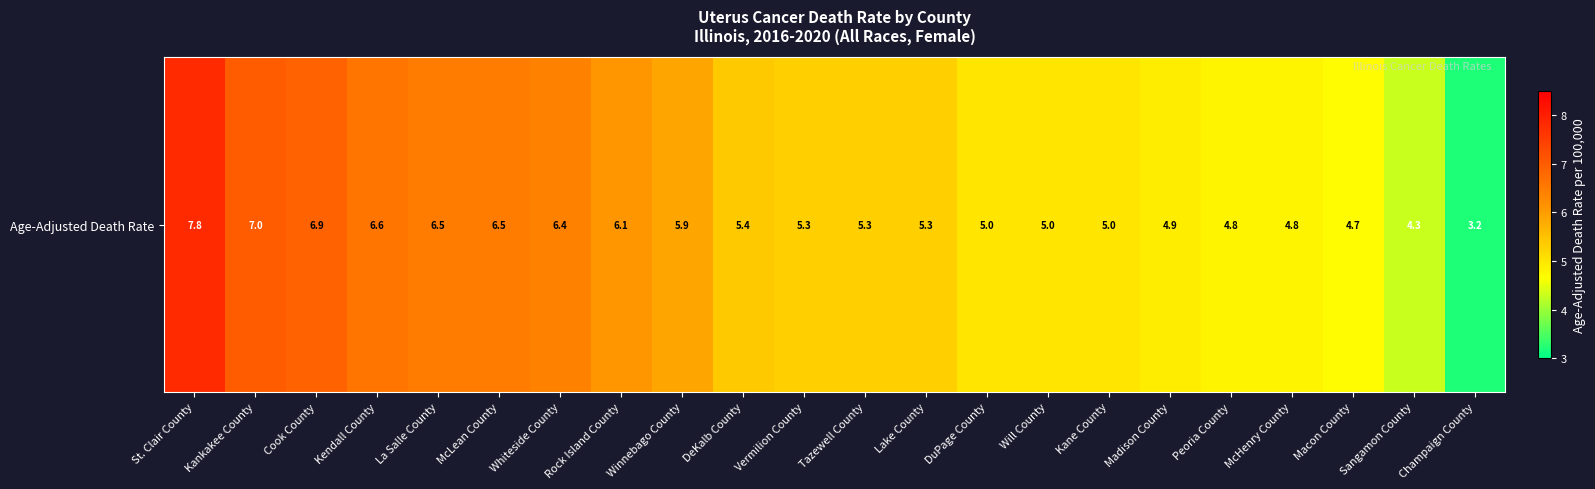

Which label corresponds to the largest value in the chart?

St. Clair County